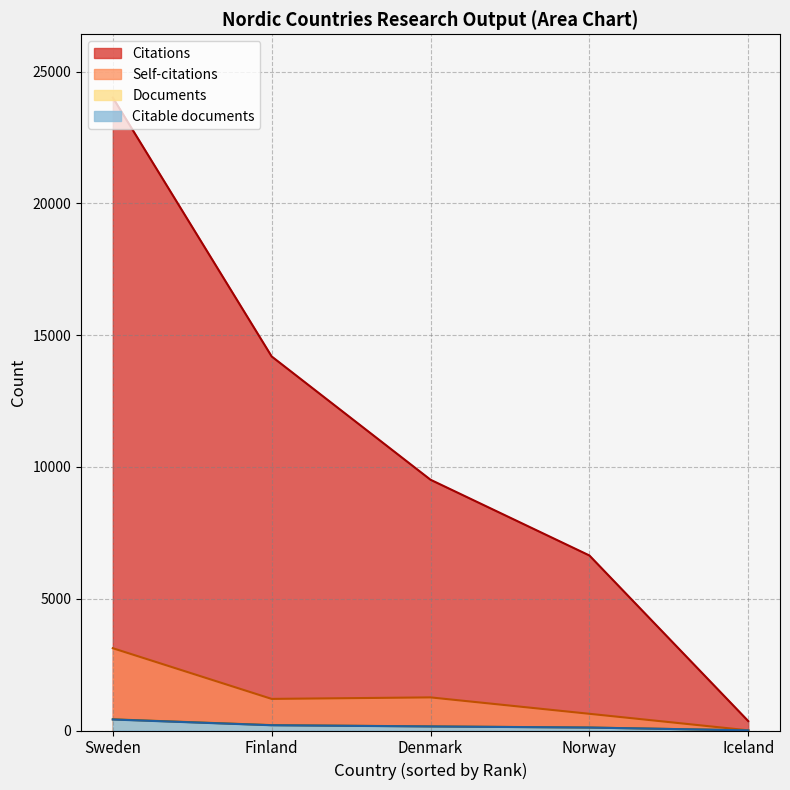

How many distinct data groups are displayed?

4